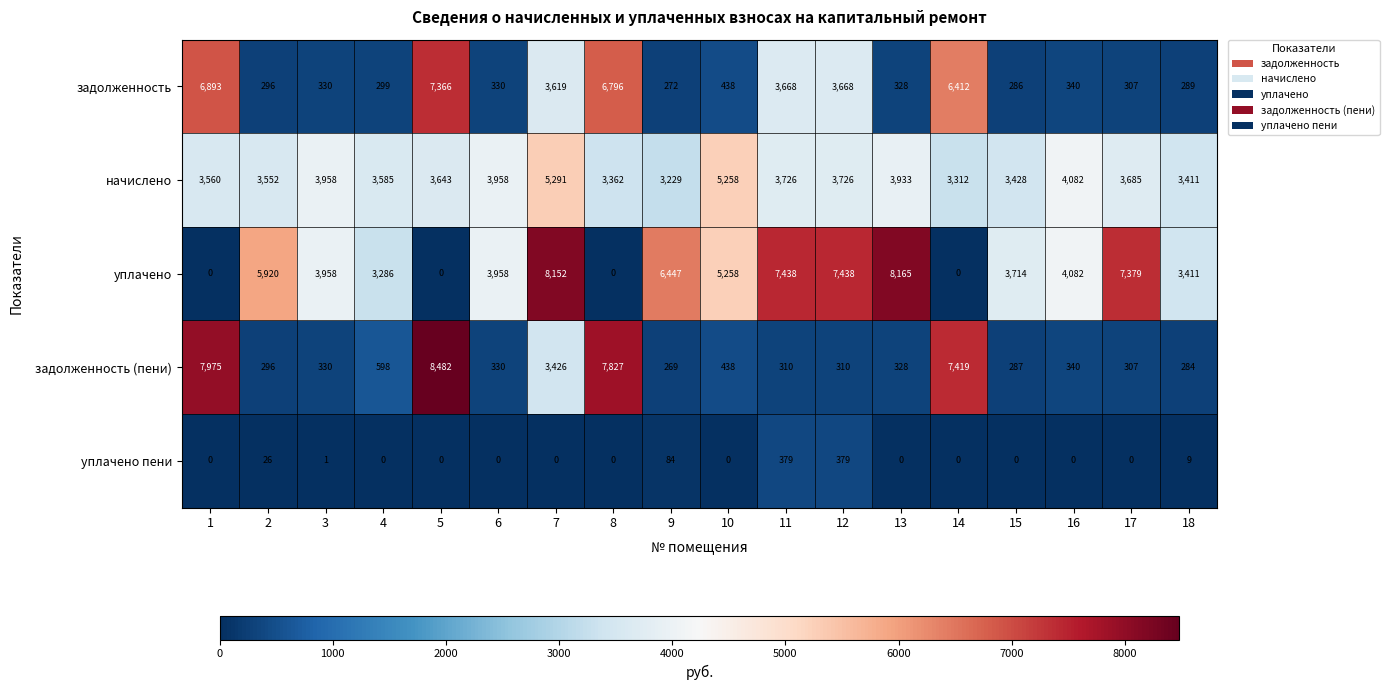

Which series has the largest total across all categories?

уплачено